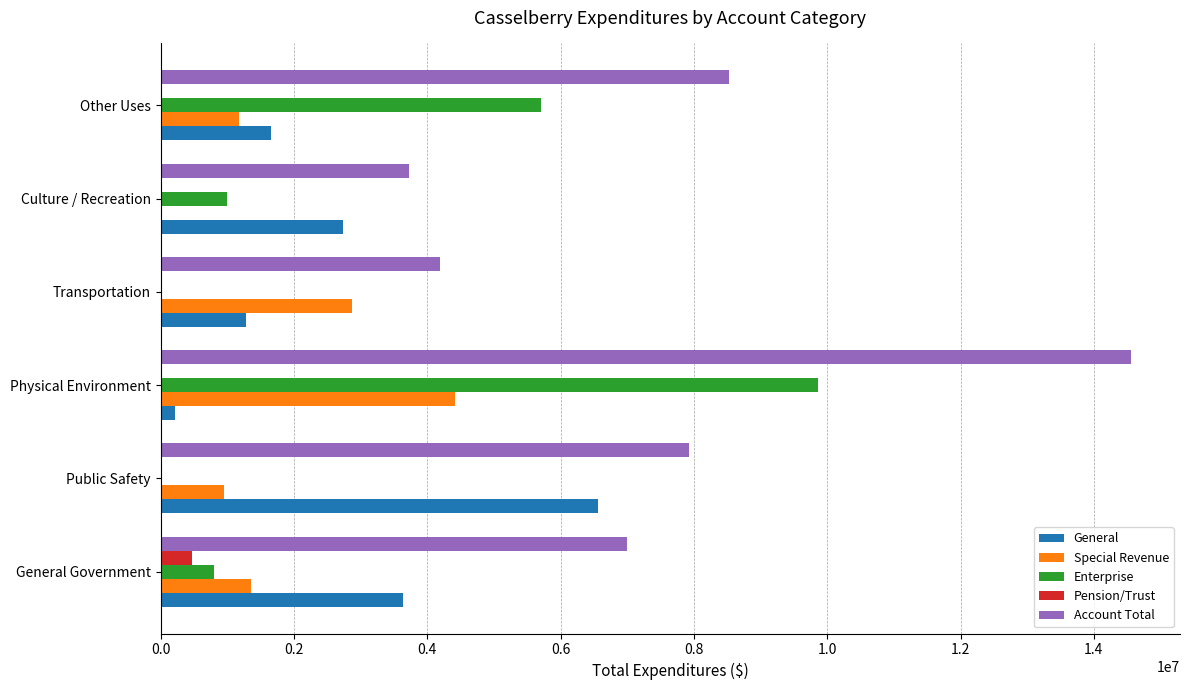

What is the maximum value for Account Total?

14564170